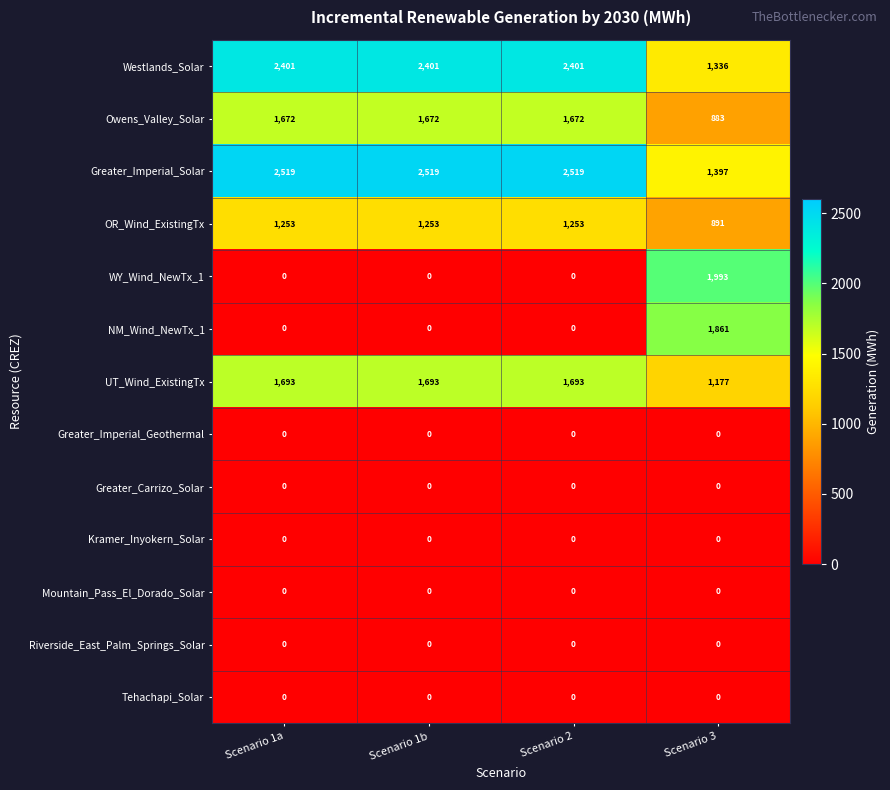

What is the greatest value displayed?

2519